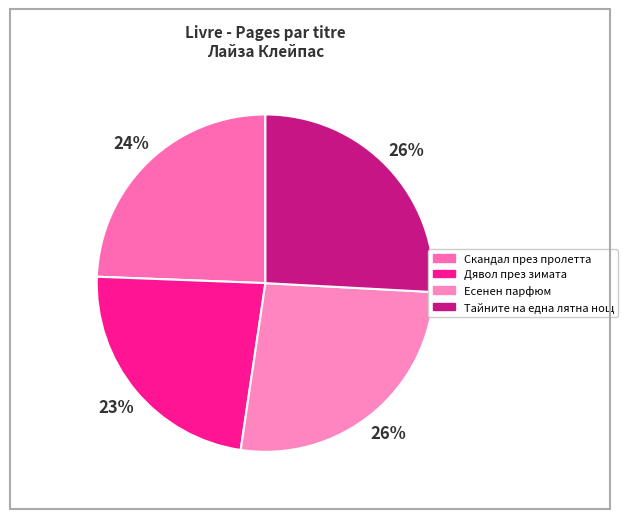

Count the number of slices in the pie.

4